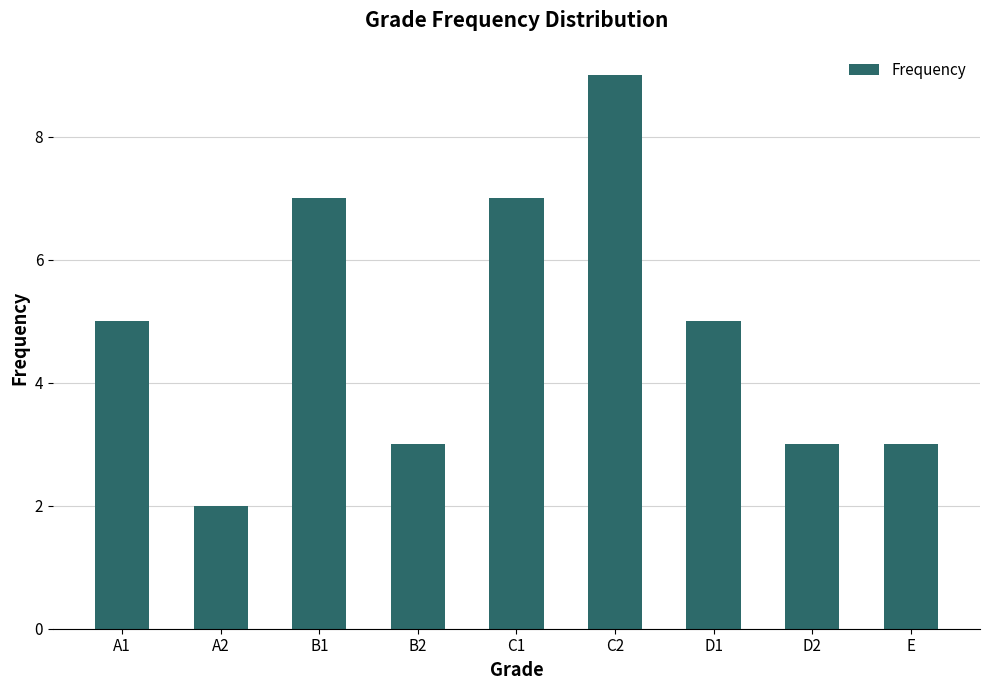

Which has a higher value, A2 or D1?

D1